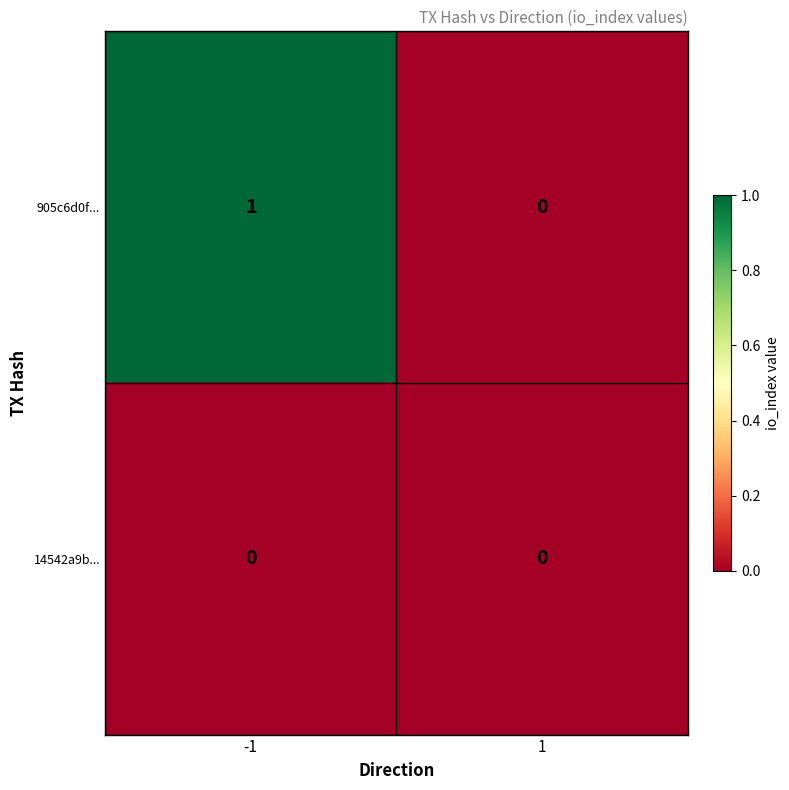

Which series changed the most between -1 and 1?

905c6d0f...